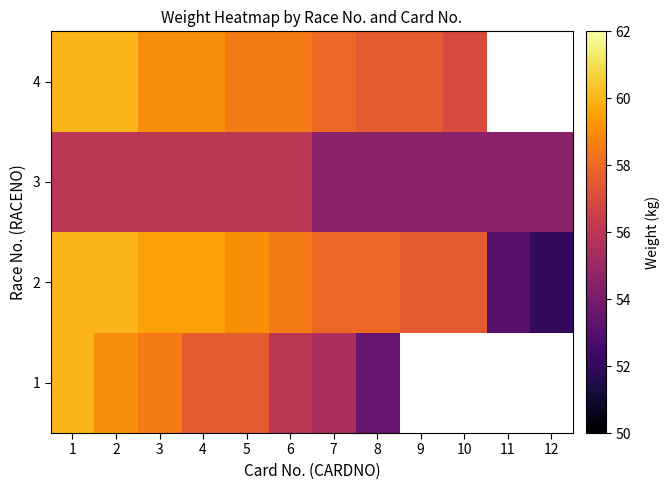

Where does the 2 series first go above 58?

1